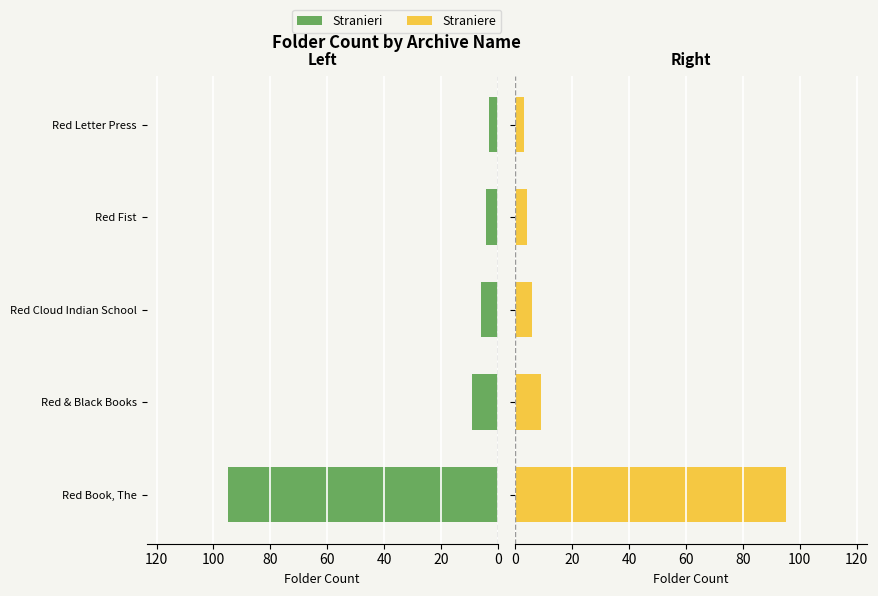

What is the value of the Straniere bar at the 4th from the left?

4